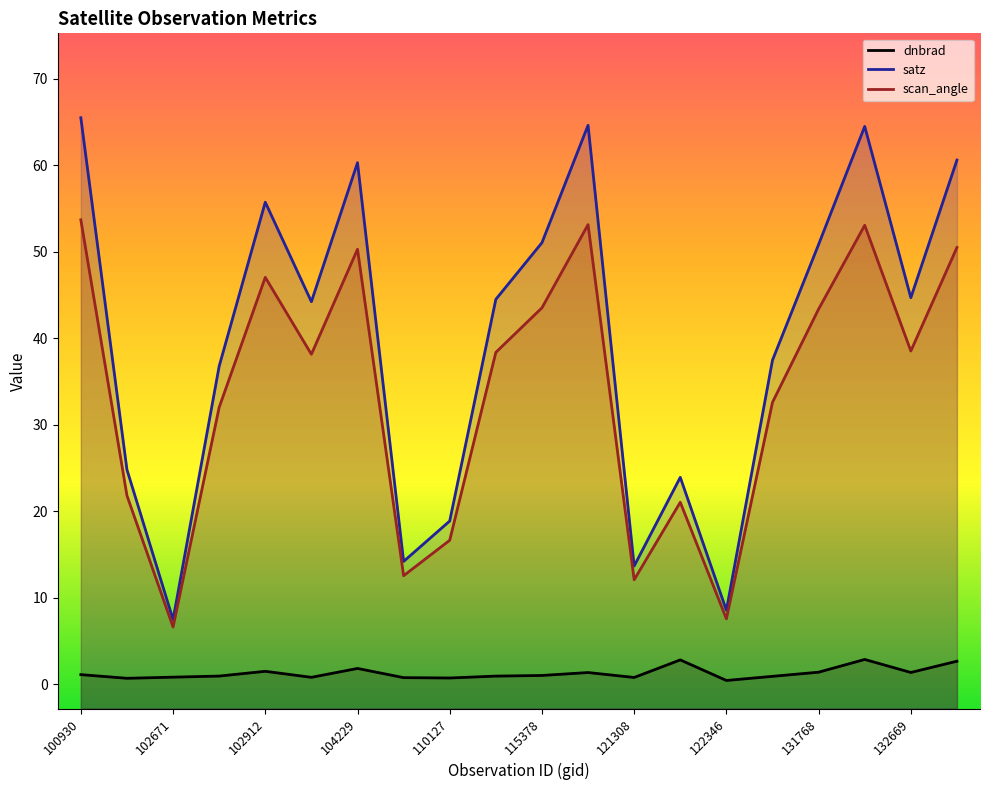

What is the minimum value shown in the chart?

0.4